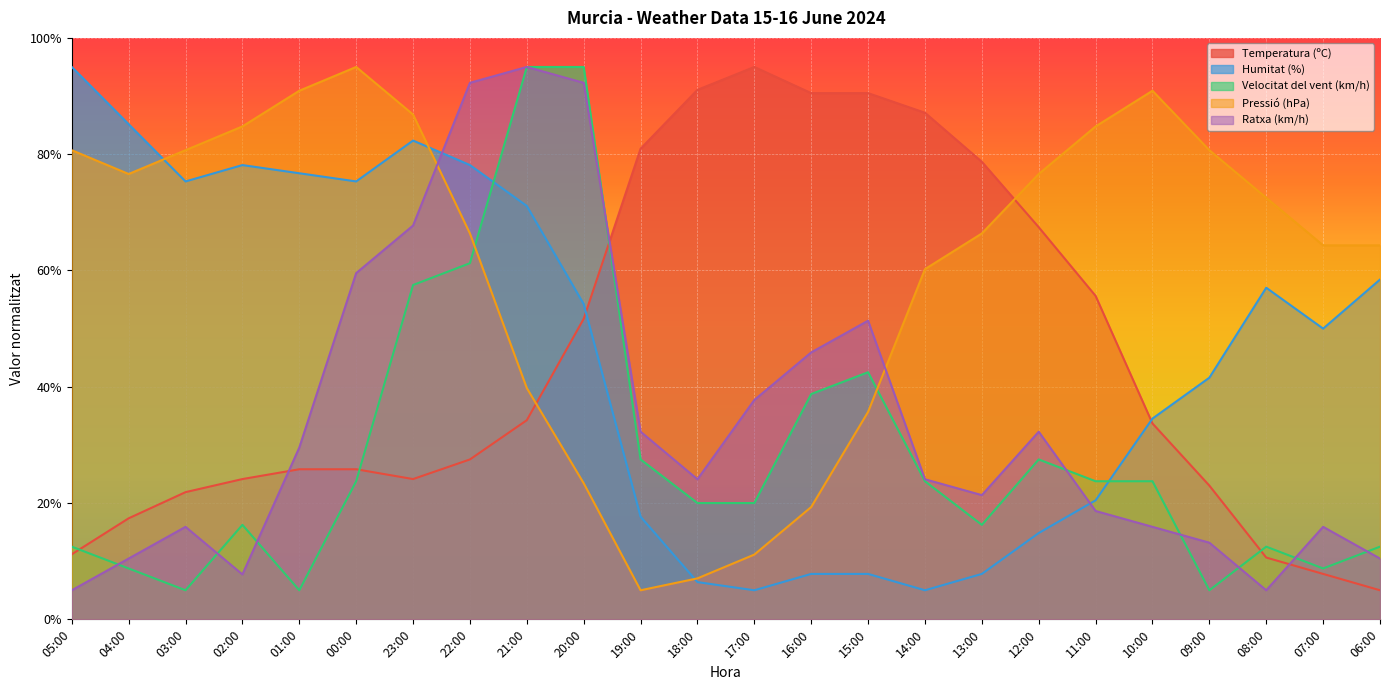

The value of Temperatura (ºC) at 00:00 is 35.2. True or false?

False